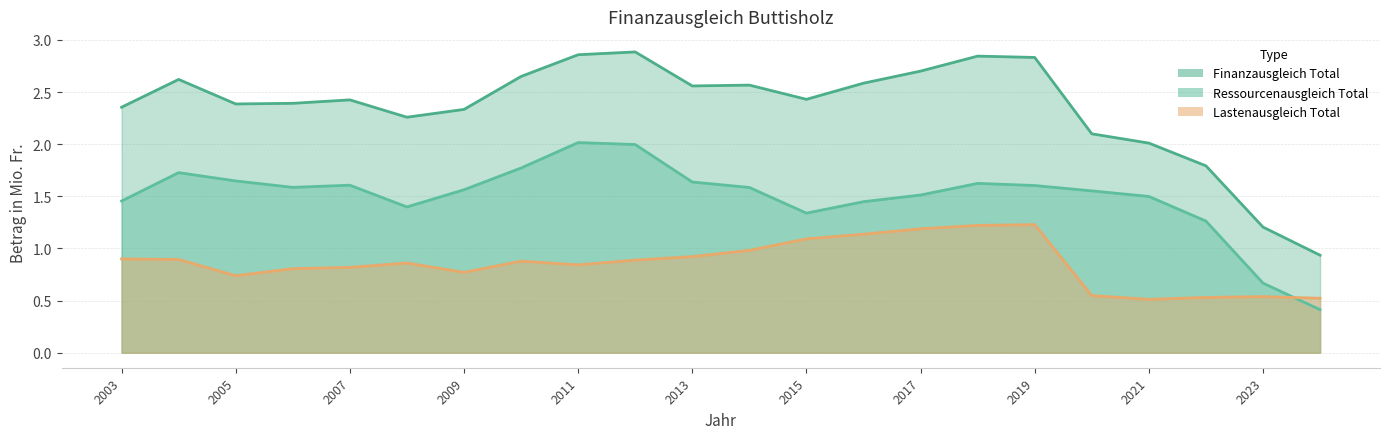

At 2017, list the series in order from smallest to largest.

Lastenausgleich Total, Ressourcenausgleich Total, Finanzausgleich Total